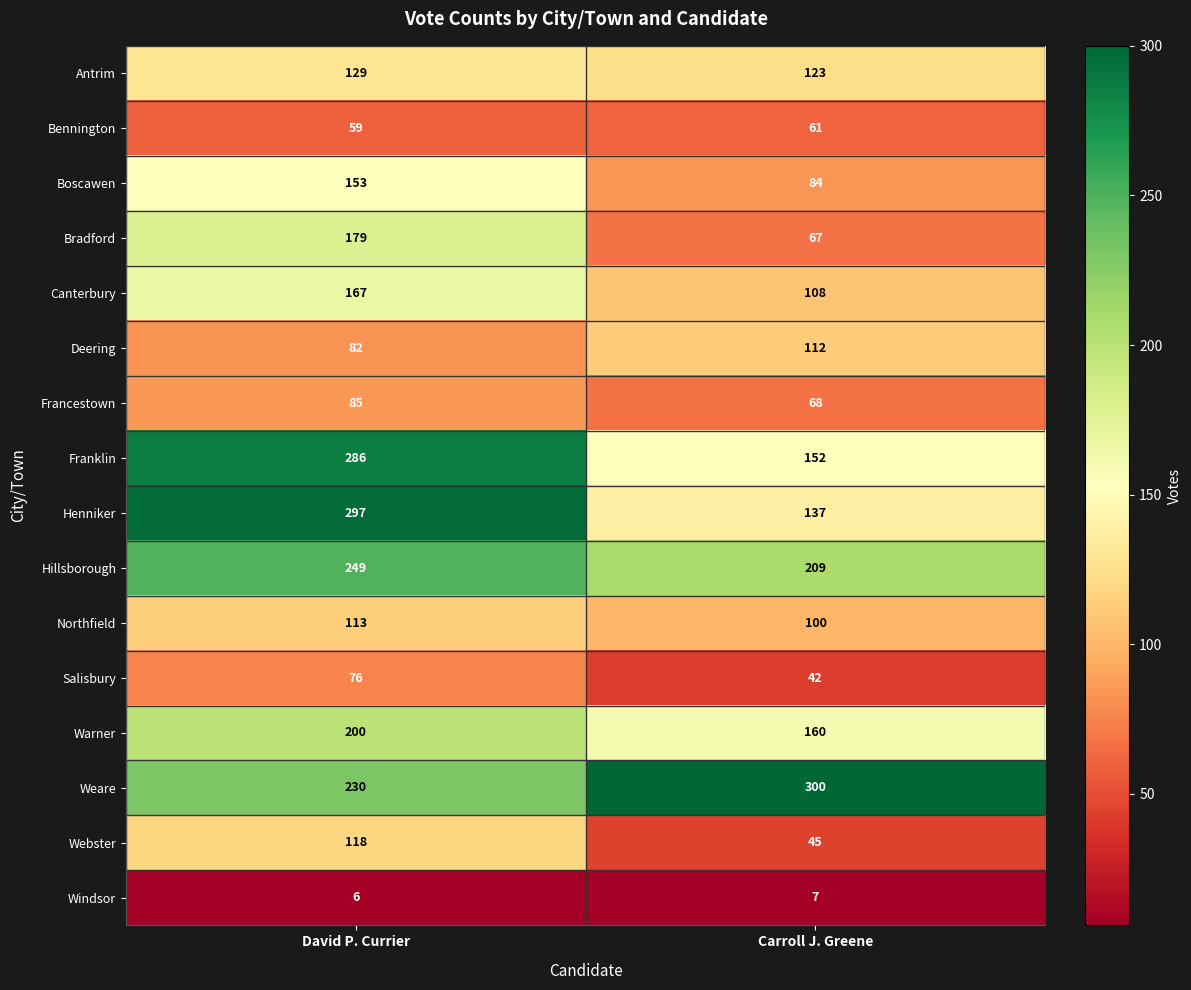

Which series has the largest total across all categories?

Weare